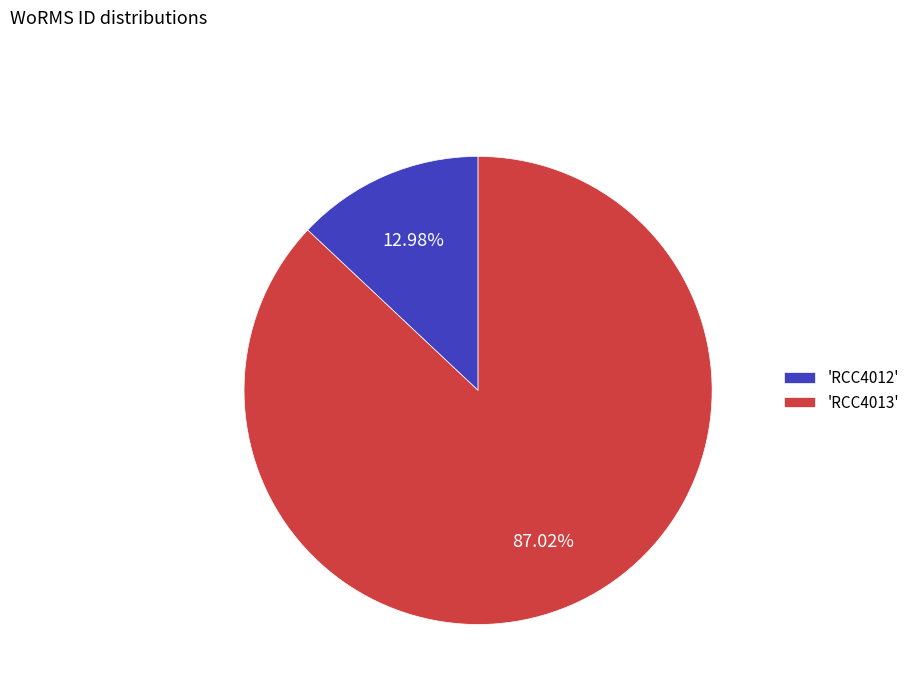

Is 'RCC4013' the majority of the pie?

Yes